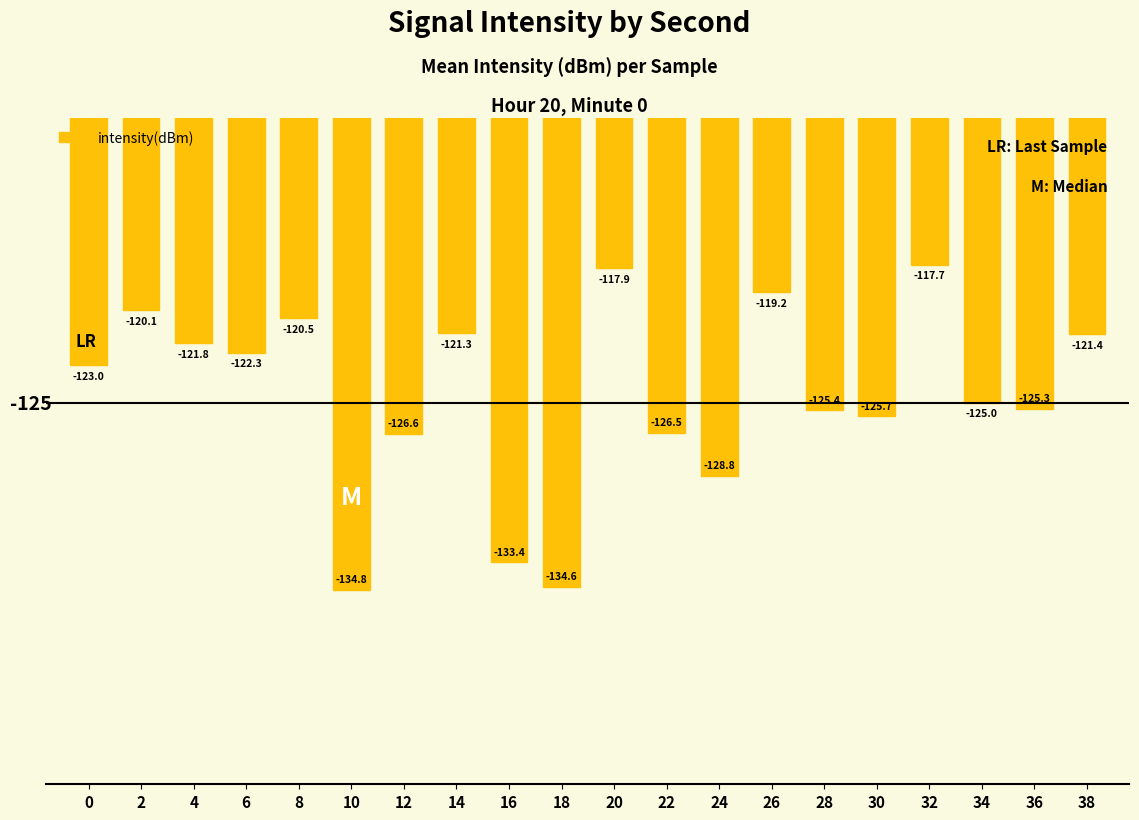

Reading left to right, what are all the values shown in this chart?

-123.0	-120.1	-121.8	-122.3	-120.5	-134.8	-126.6	-121.3	-133.4	-134.6	-117.9	-126.5	-128.8	-119.2	-125.4	-125.7	-117.7	-125.0	-125.3	-121.4